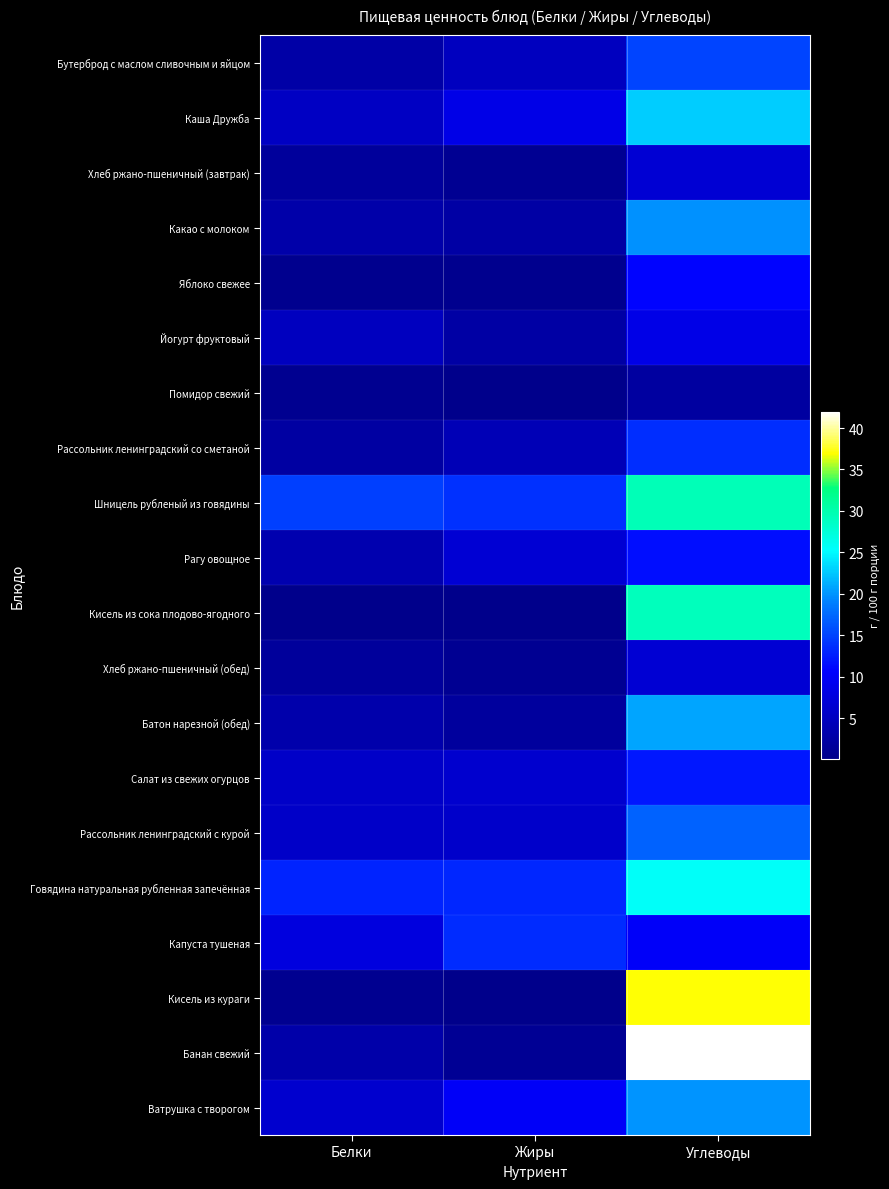

At which category is the sum across all series the highest?

Углеводы